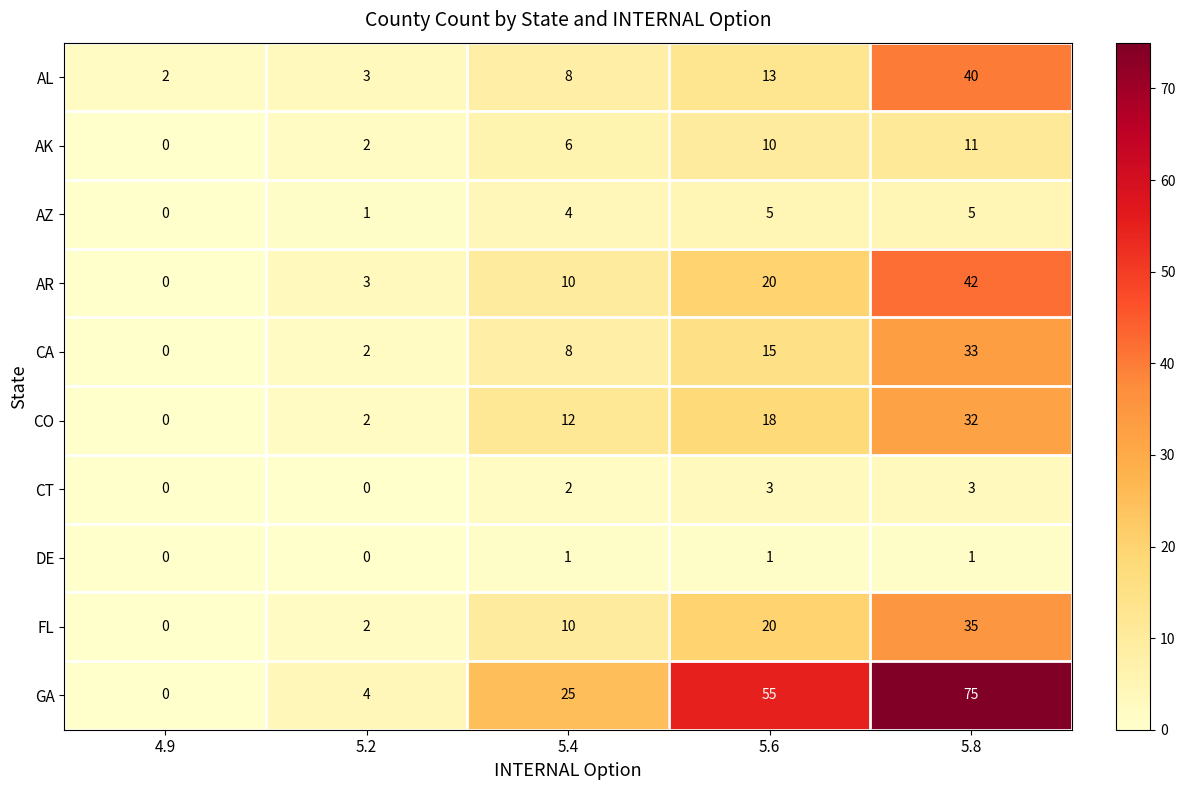

What is the greatest value displayed?

75